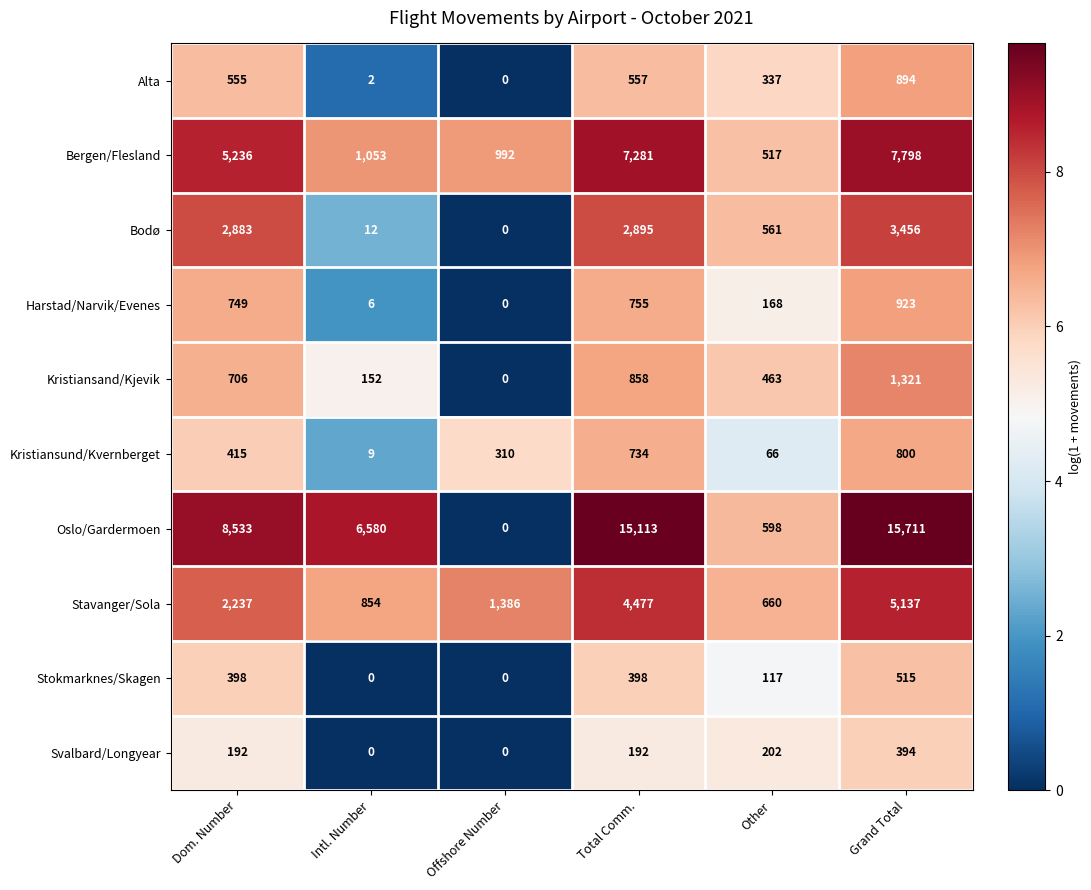

Between Dom. Number and Offshore Number, which series saw the biggest shift?

Oslo/Gardermoen